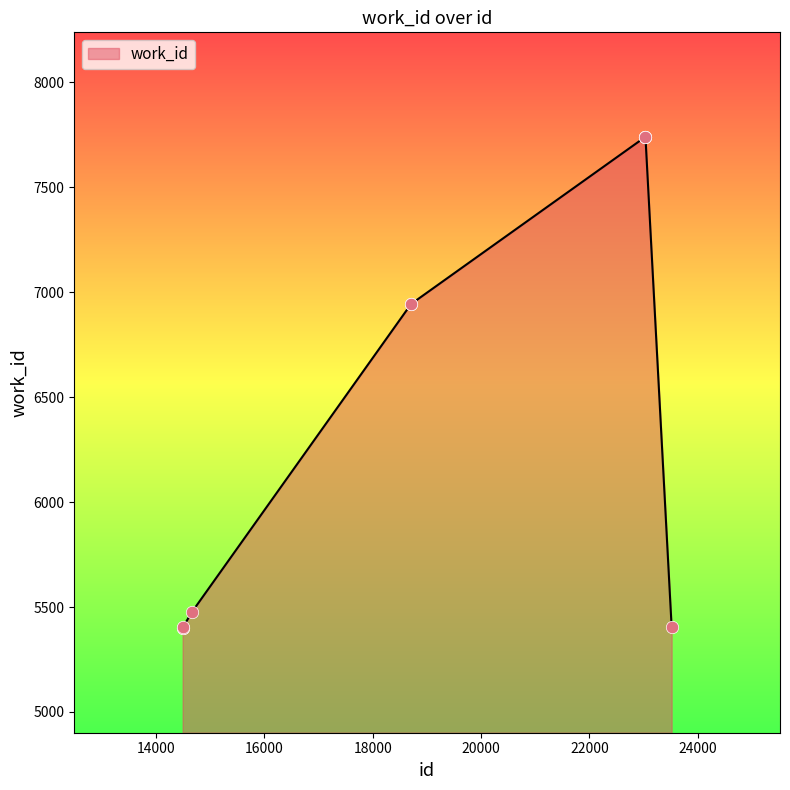

What is the greatest value displayed?

7739